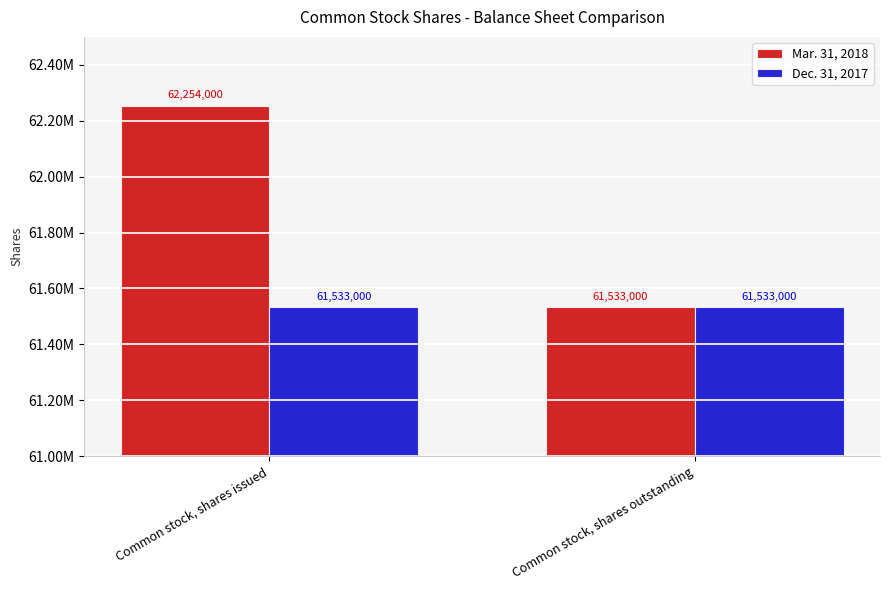

Reading right to left, list all the values displayed in this chart.

Mar. 31, 2018: Common stock, shares outstanding=61533000	Common stock, shares issued=62254000
Dec. 31, 2017: Common stock, shares outstanding=61533000	Common stock, shares issued=61533000